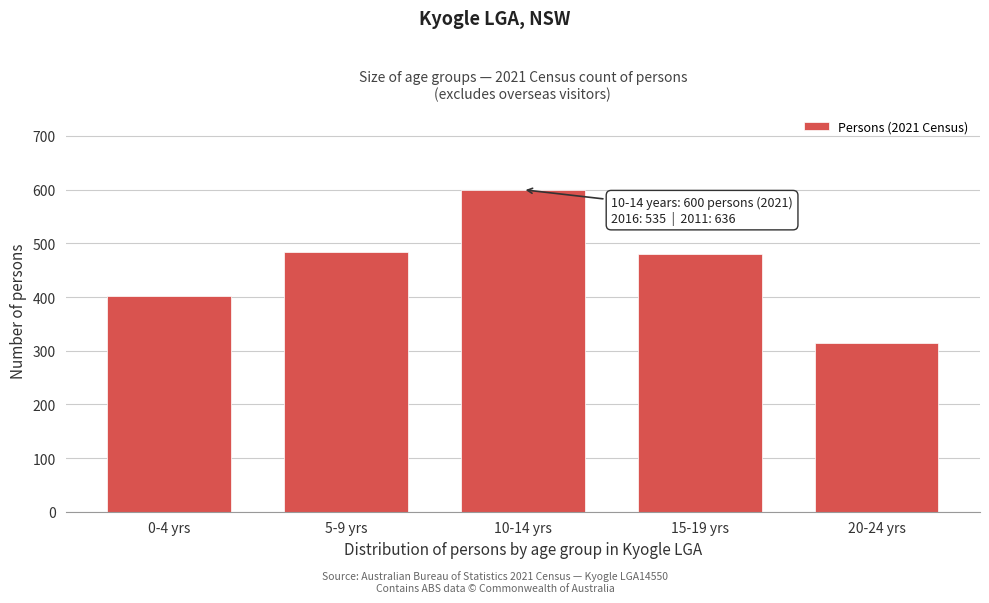

Reading left to right, list all the values displayed in this chart.

0-4 yrs=402	5-9 yrs=483	10-14 yrs=600	15-19 yrs=480	20-24 yrs=314